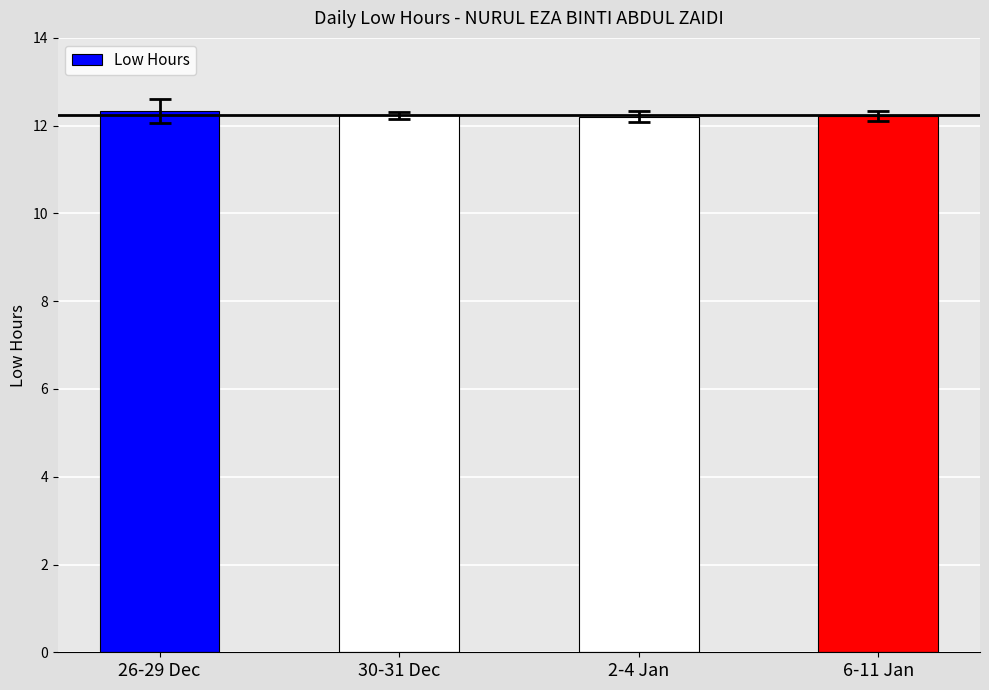

What is the ratio of the value at 6-11 Jan to the value at 30-31 Dec?

1.0